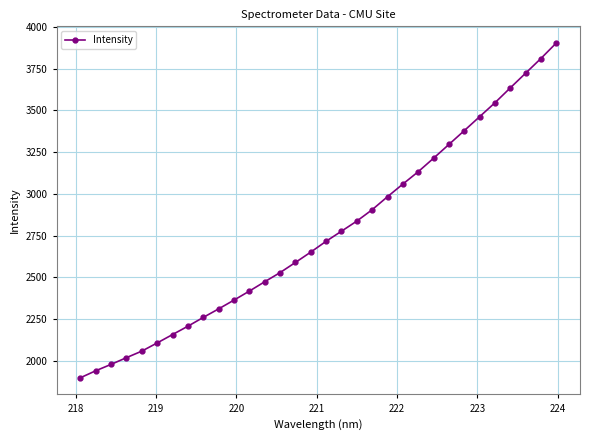

Count the number of values greater than 2716.

16